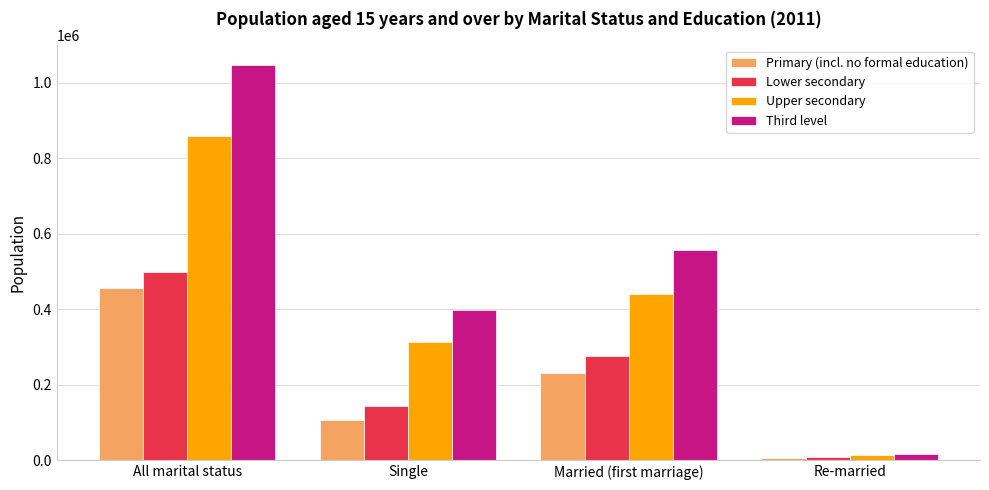

Is it true that Lower secondary equals 8612 at Re-married?

True